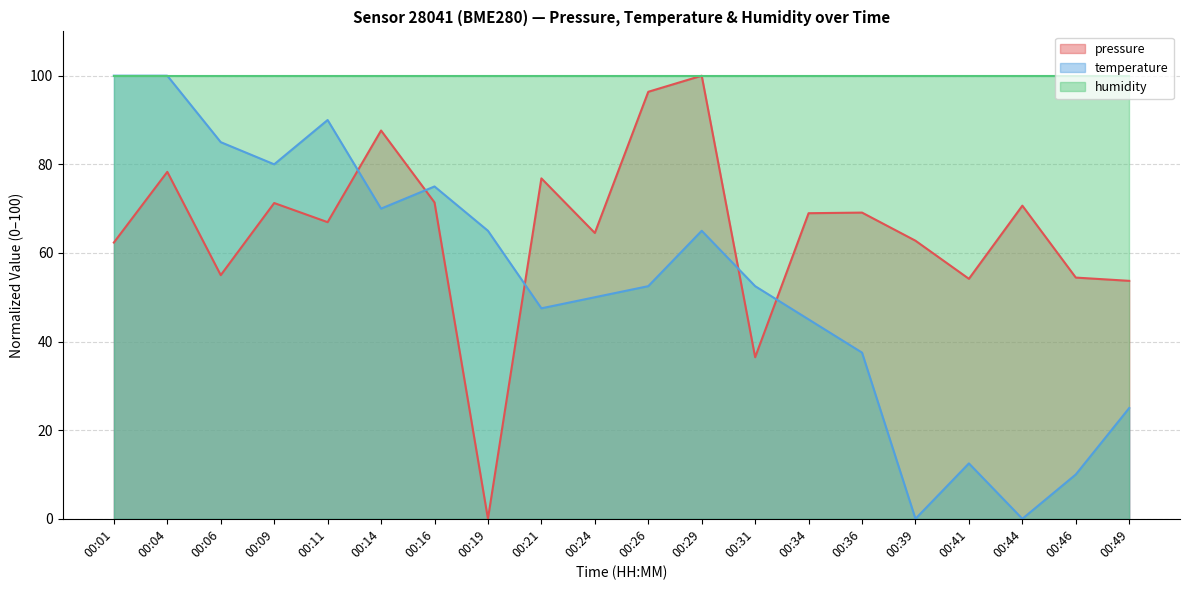

What are all the series names shown in the legend?

pressure, temperature, humidity